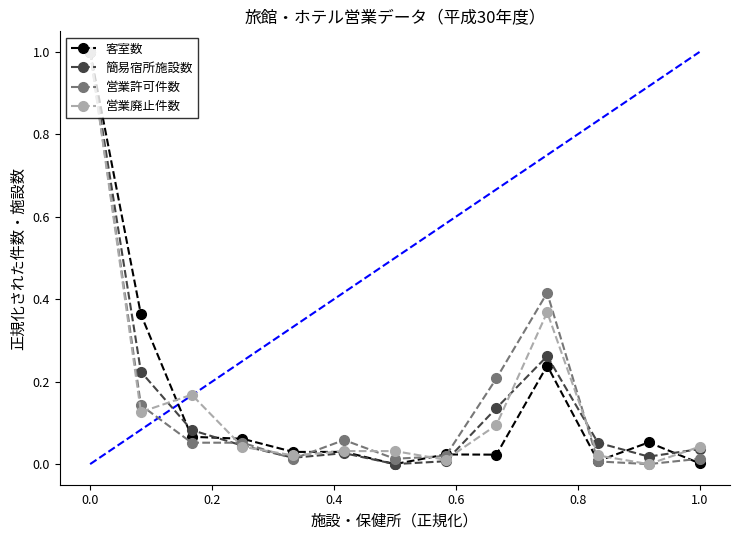

What is the highest value of the 営業廃止件数 series?

1.0